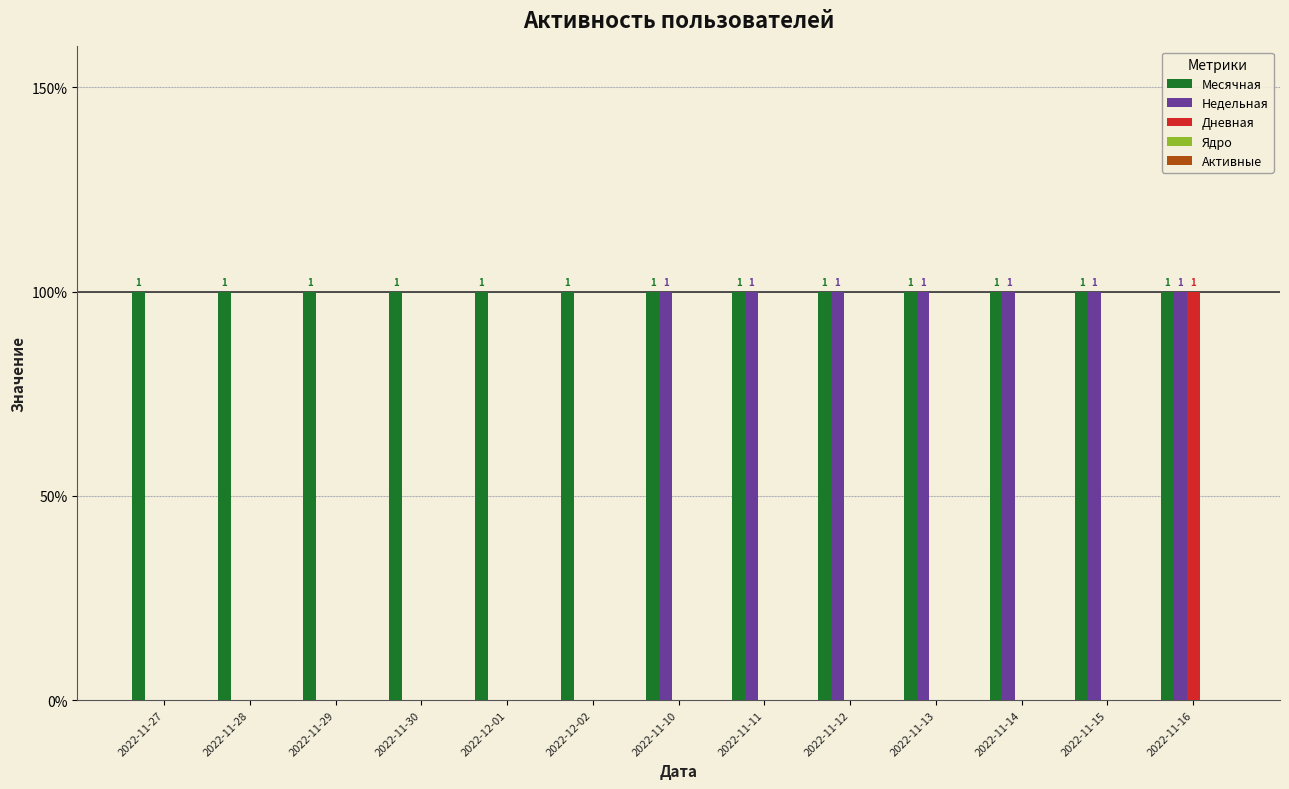

What position from the right is 2022-11-11?

6